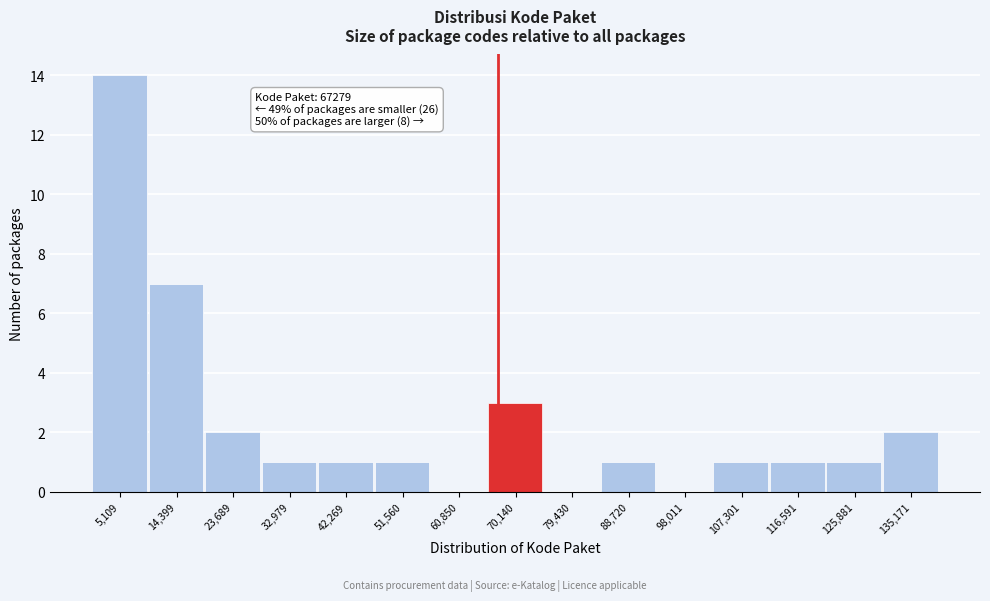

Over which range of the x-axis is the bar tallest?

0 to 10000